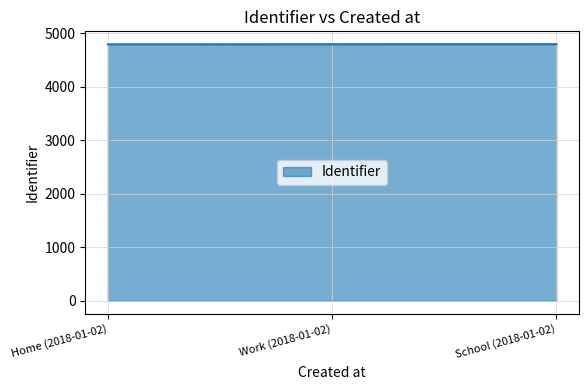

What is the greatest value displayed?

4795